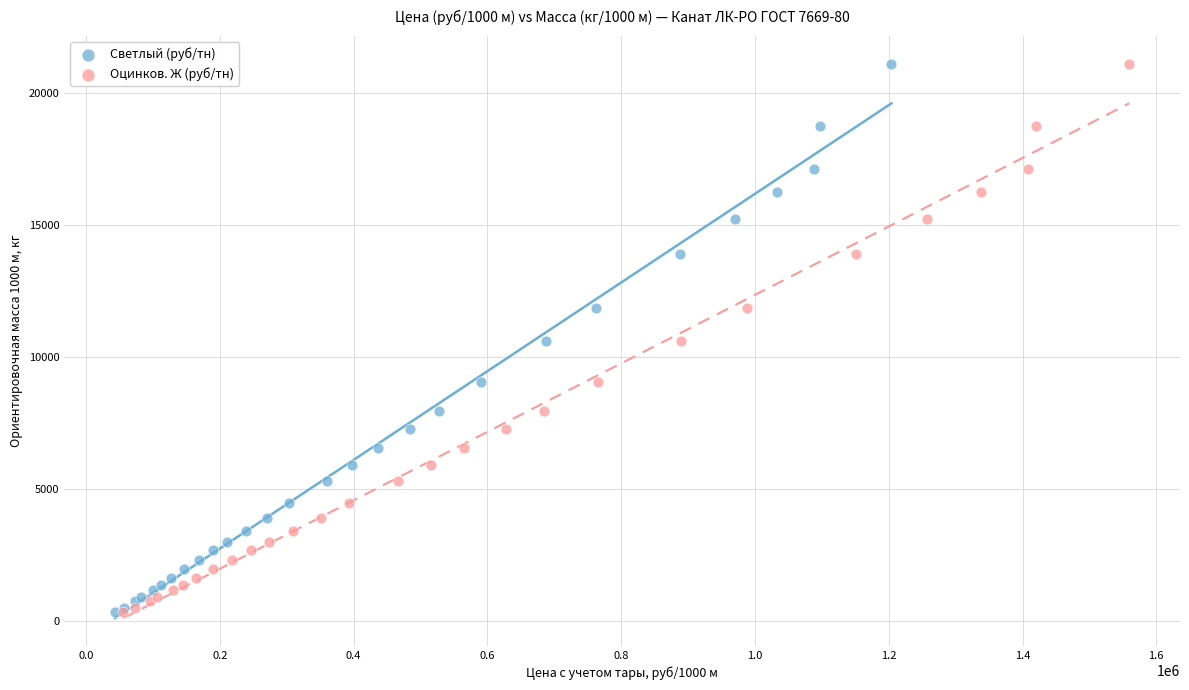

What are all the series names shown in the legend?

Светлый (руб/тн), Оцинков. Ж (руб/тн)